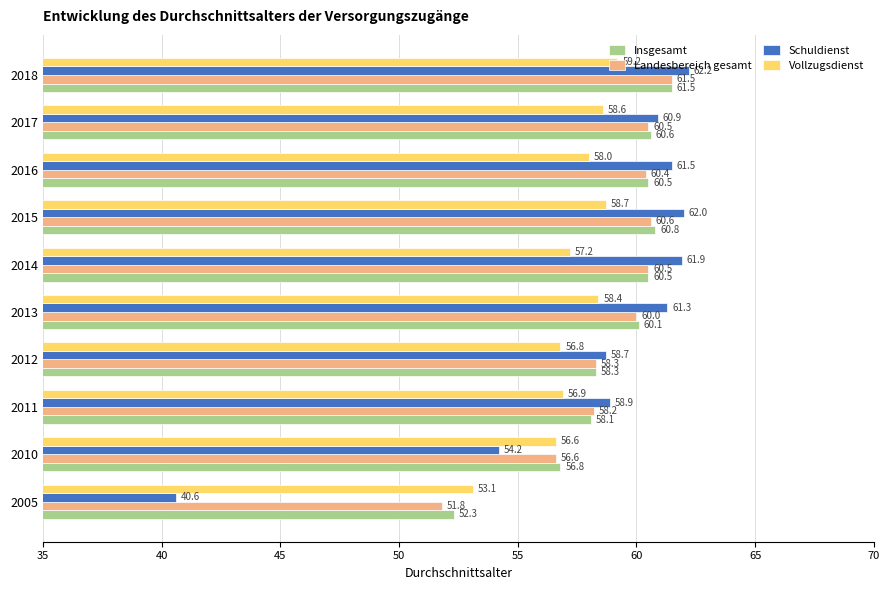

List the labels in order of Vollzugsdienst value, largest first.

2018, 2015, 2017, 2013, 2016, 2014, 2011, 2012, 2010, 2005